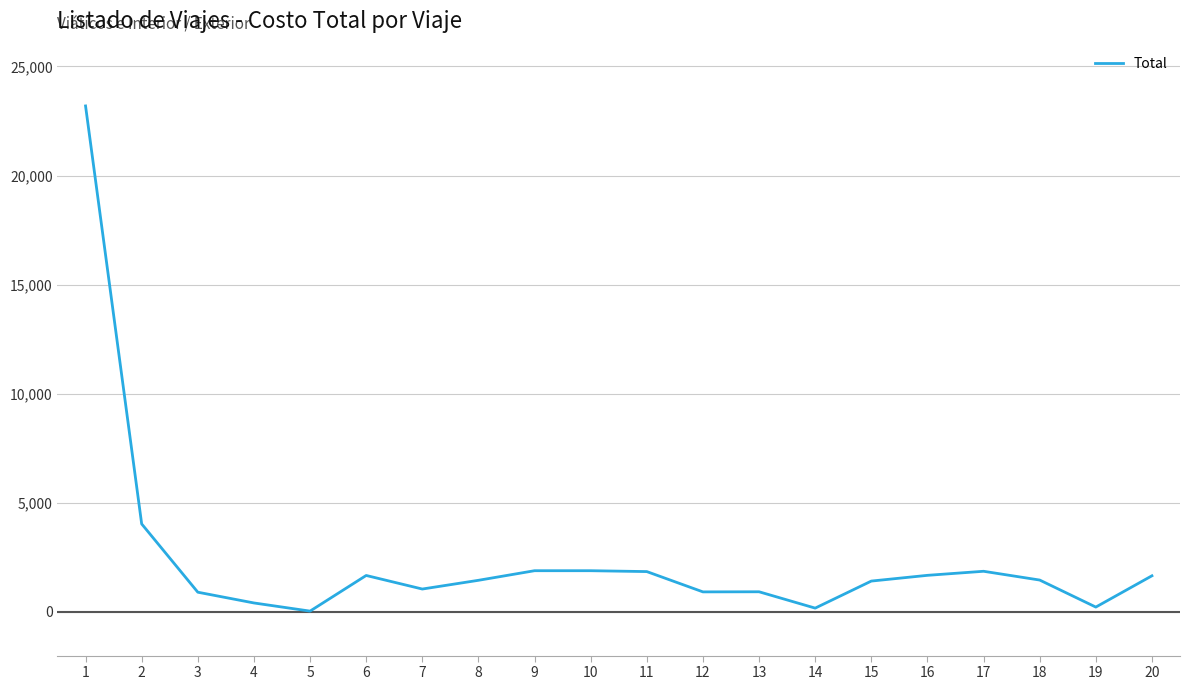

What is the sum of the values at 6 and 1?

24863.5